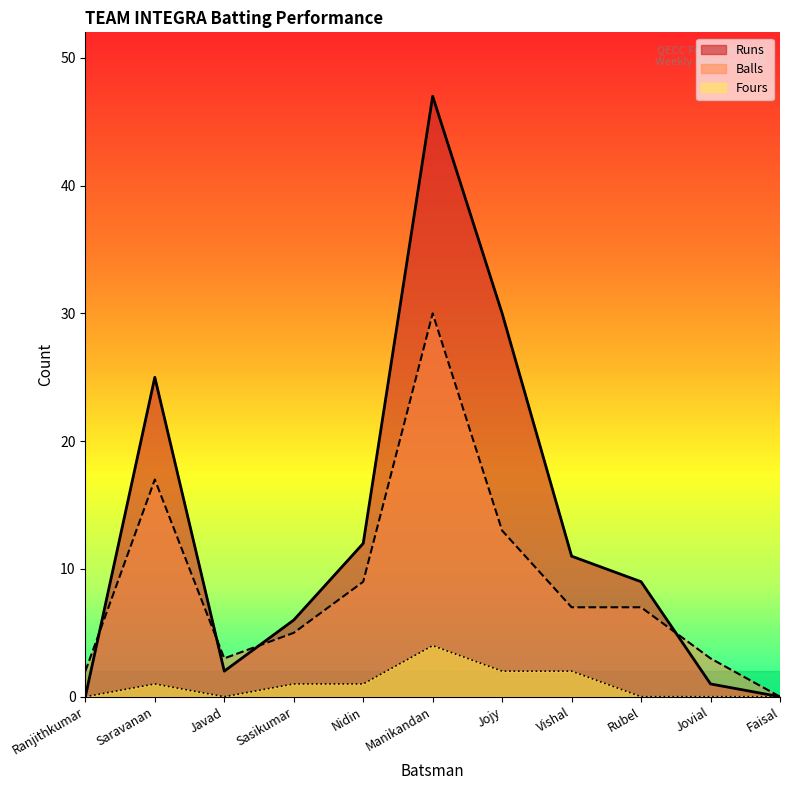

At Javad, list the series in order from largest to smallest.

Balls, Runs, Fours